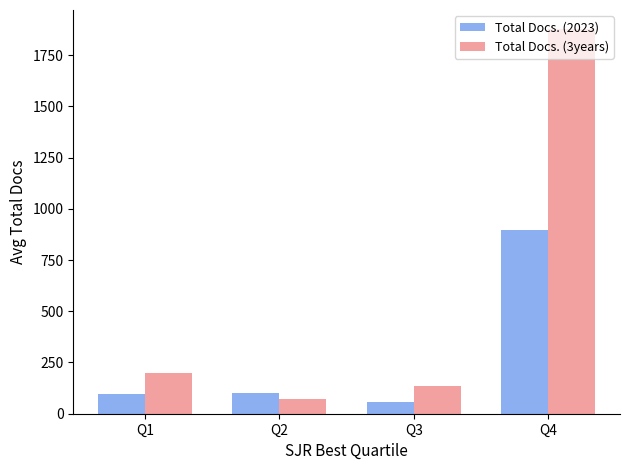

Is the value of Total Docs. (2023) at Q2 greater than the value of Total Docs. (3years) at Q4?

No